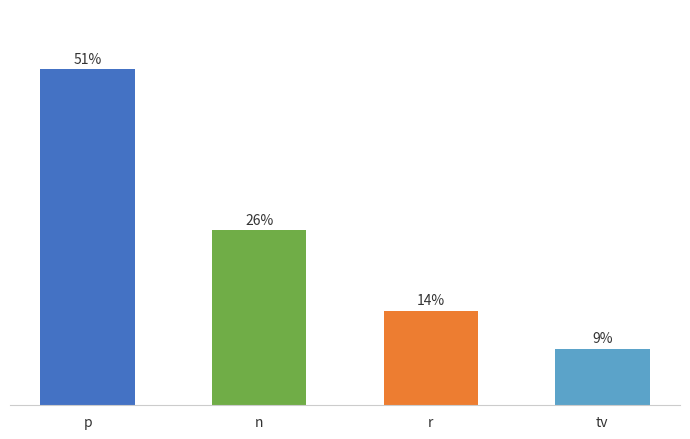

Where does the data first go above 26?

p